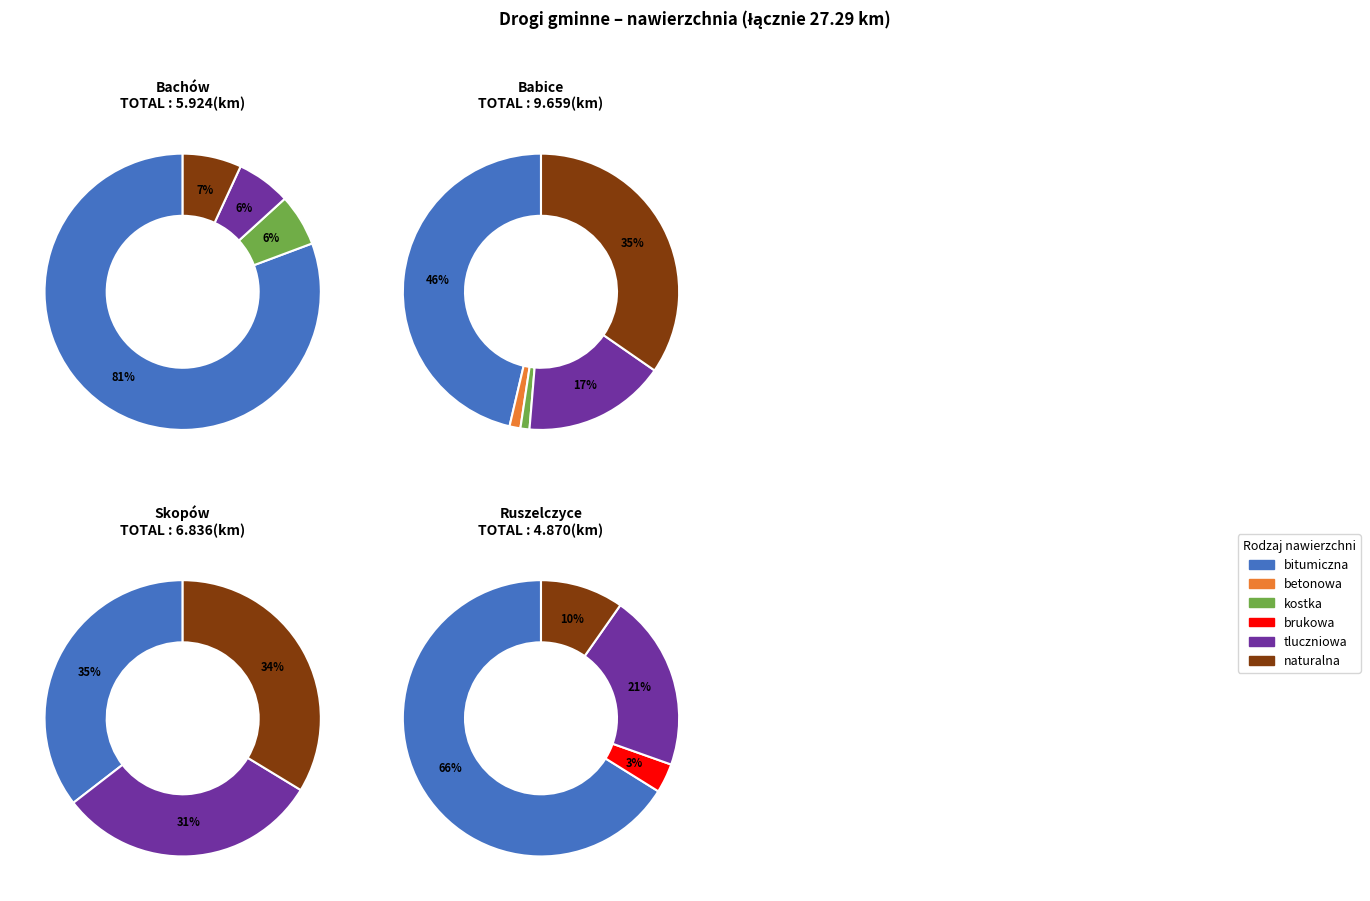

Which series changed the most between 4 and 5?

naturalna